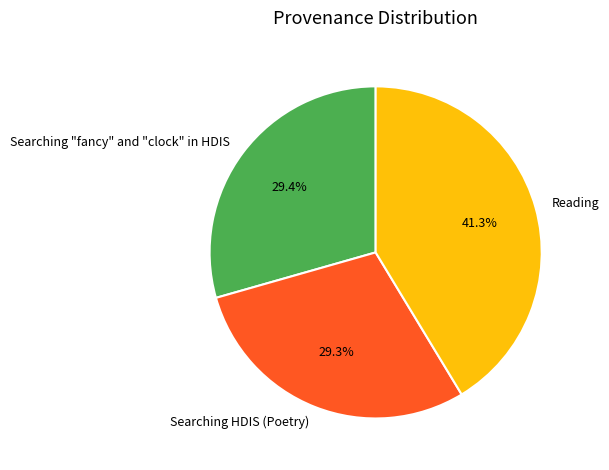

Approximately how many times larger is the value at Searching HDIS (Poetry) compared to Reading?

0.7